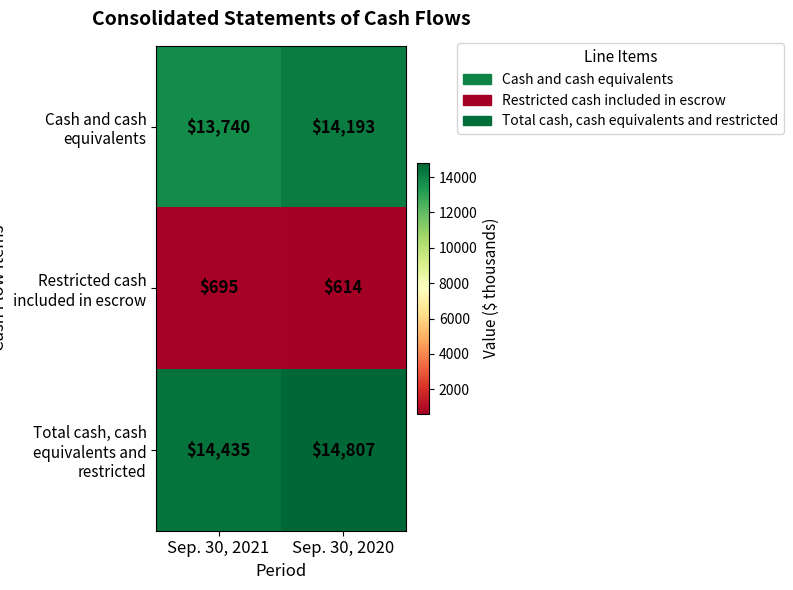

What is the approximate value of Restricted cash included in escrow at Sep. 30, 2021?

695